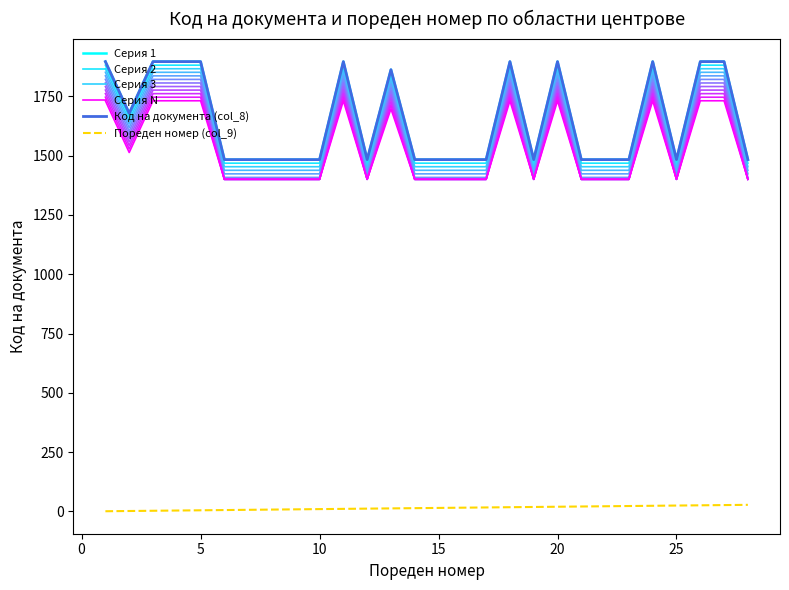

True or false: Код на документа (col_8) has more than 1 points higher than both neighbors.

True